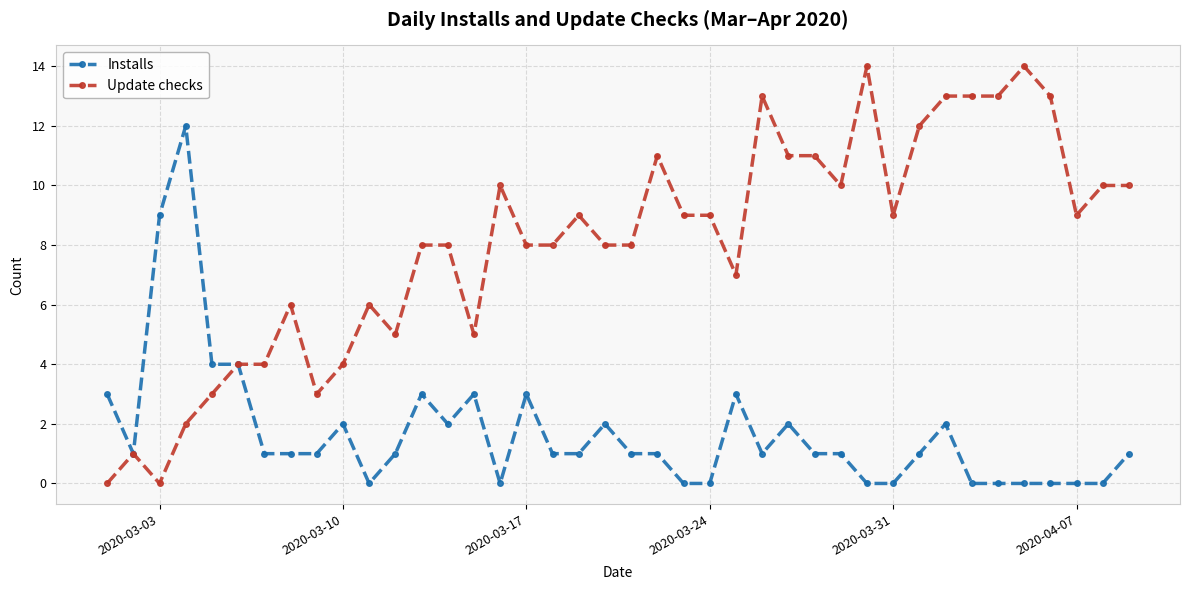

Which series has the widest spread of values?

Update checks